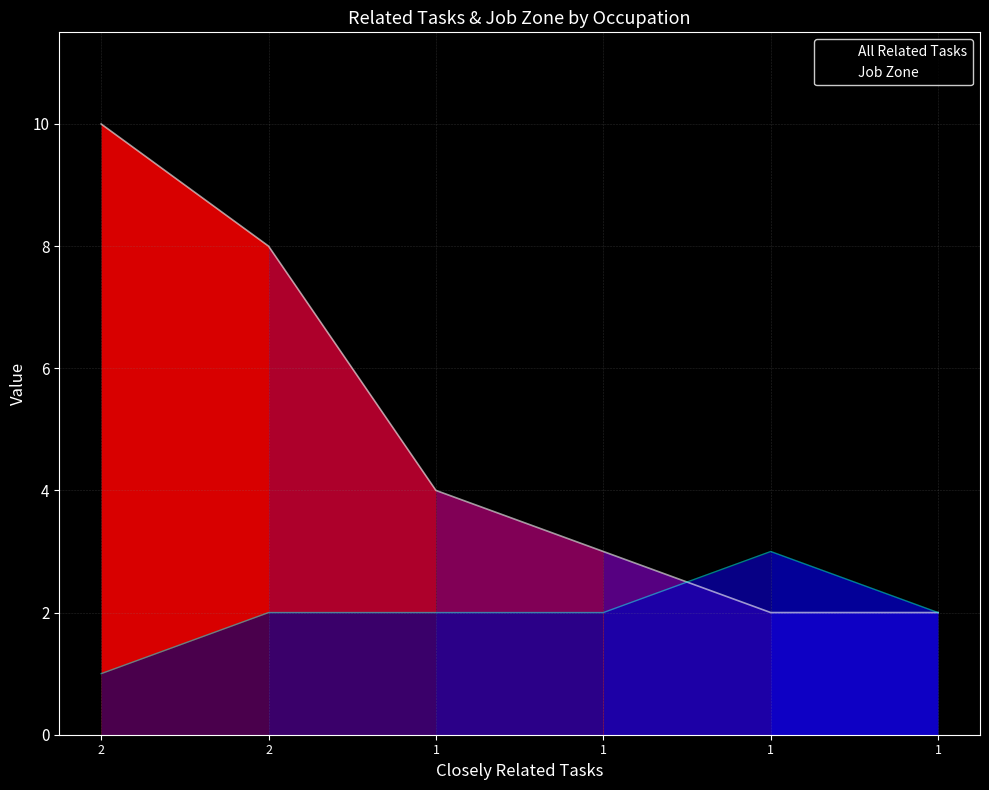

What is the smallest value displayed?

1